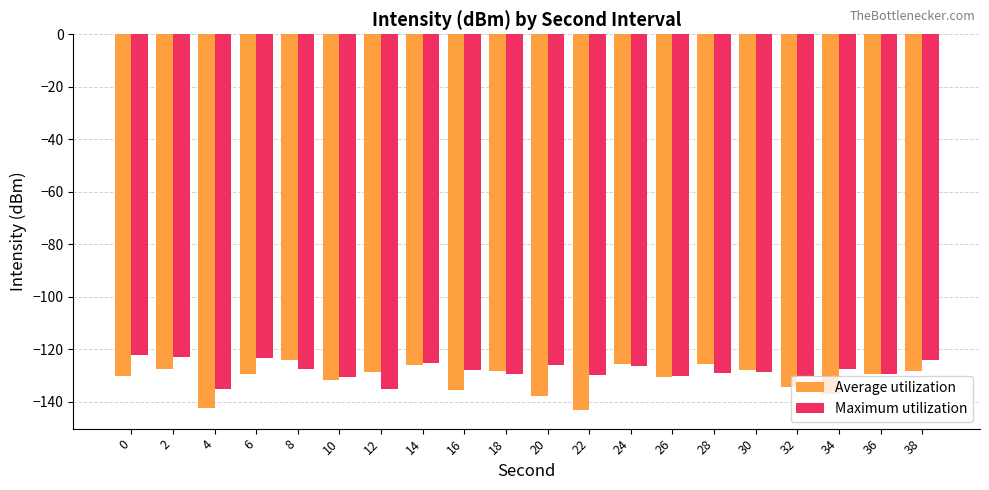

What is the maximum value shown in the chart?

-122.1